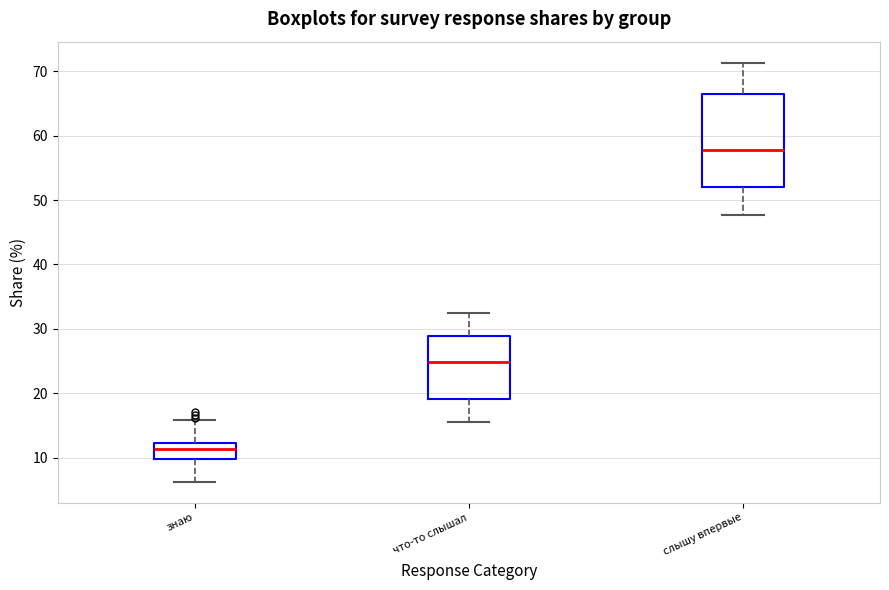

Which box is the tallest, from its lower edge to its upper edge?

слышу впервые